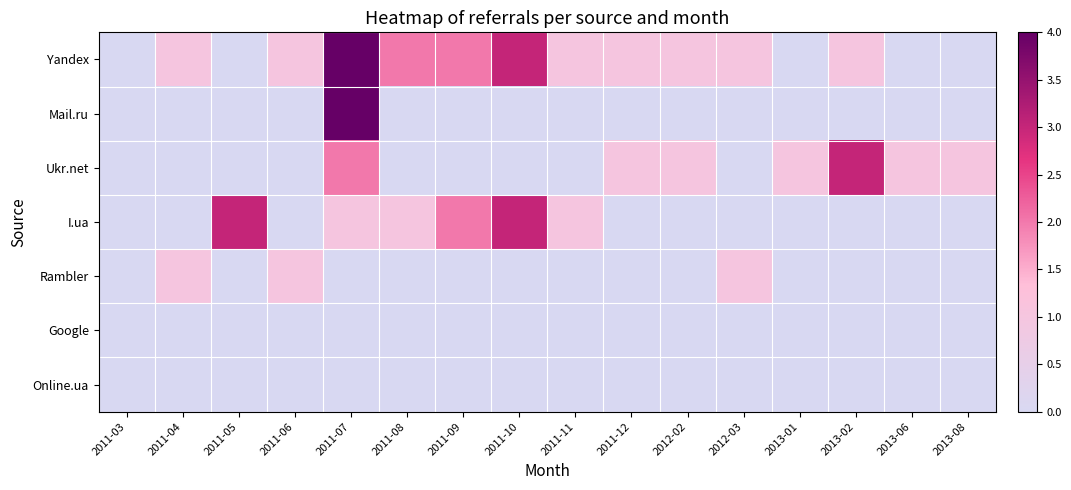

Reading left to right, what are all the values shown in this chart?

Yandex: 2011-03=0	2011-04=1	2011-05=0	2011-06=1	2011-07=4	2011-08=2	2011-09=2	2011-10=3	2011-11=1	2011-12=1	2012-02=1	2012-03=1	2013-01=0	2013-02=1	2013-06=0	2013-08=0
Mail.ru: 2011-03=0	2011-04=0	2011-05=0	2011-06=0	2011-07=4	2011-08=0	2011-09=0	2011-10=0	2011-11=0	2011-12=0	2012-02=0	2012-03=0	2013-01=0	2013-02=0	2013-06=0	2013-08=0
Ukr.net: 2011-03=0	2011-04=0	2011-05=0	2011-06=0	2011-07=2	2011-08=0	2011-09=0	2011-10=0	2011-11=0	2011-12=1	2012-02=1	2012-03=0	2013-01=1	2013-02=3	2013-06=1	2013-08=1
I.ua: 2011-03=0	2011-04=0	2011-05=3	2011-06=0	2011-07=1	2011-08=1	2011-09=2	2011-10=3	2011-11=1	2011-12=0	2012-02=0	2012-03=0	2013-01=0	2013-02=0	2013-06=0	2013-08=0
Rambler: 2011-03=0	2011-04=1	2011-05=0	2011-06=1	2011-07=0	2011-08=0	2011-09=0	2011-10=0	2011-11=0	2011-12=0	2012-02=0	2012-03=1	2013-01=0	2013-02=0	2013-06=0	2013-08=0
Google: 2011-03=0	2011-04=0	2011-05=0	2011-06=0	2011-07=0	2011-08=0	2011-09=0	2011-10=0	2011-11=0	2011-12=0	2012-02=0	2012-03=0	2013-01=0	2013-02=0	2013-06=0	2013-08=0
Online.ua: 2011-03=0	2011-04=0	2011-05=0	2011-06=0	2011-07=0	2011-08=0	2011-09=0	2011-10=0	2011-11=0	2011-12=0	2012-02=0	2012-03=0	2013-01=0	2013-02=0	2013-06=0	2013-08=0